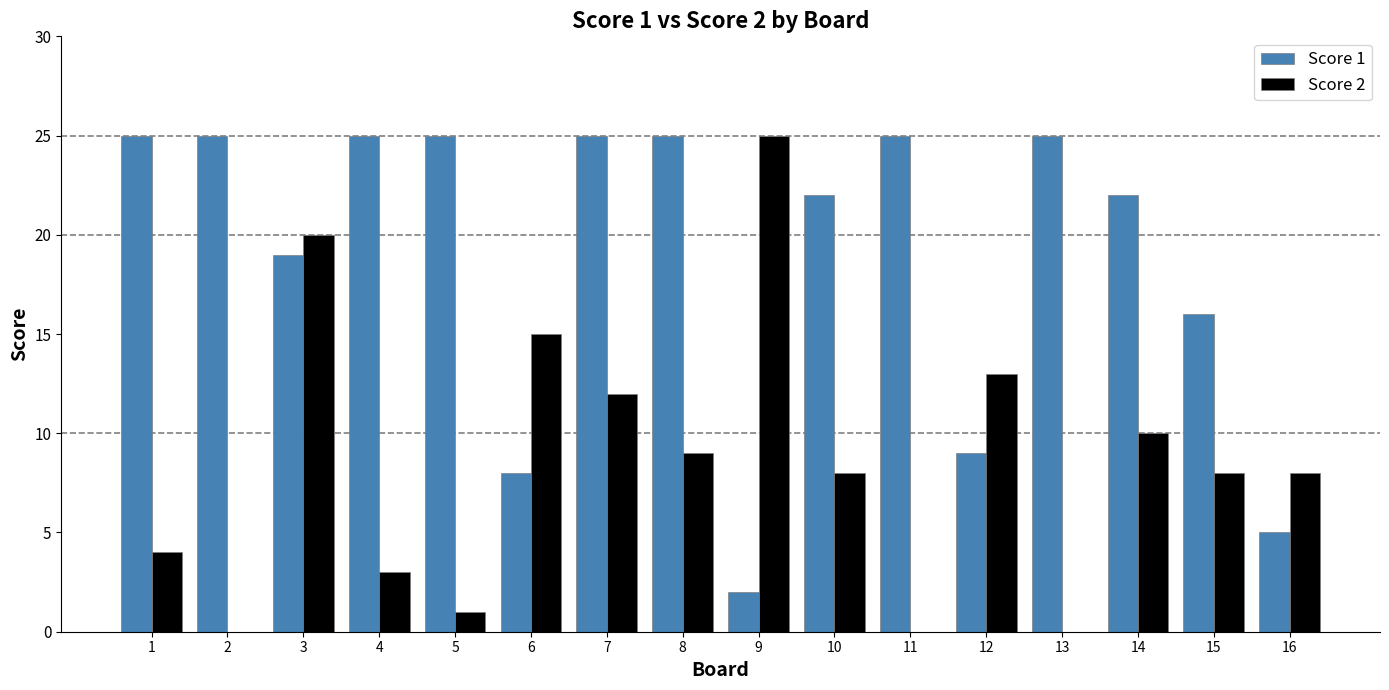

True or false: Score 1 has a value of 12 at 14.

False